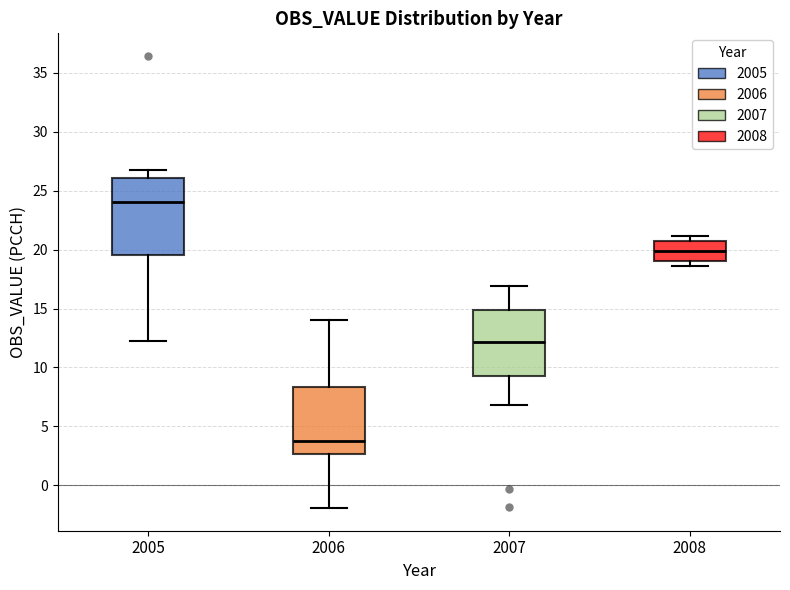

Reading left to right, read every box against the y-axis: the position of its median line, the range the box covers, and the ends of its whiskers. The values are not printed on the chart, so give them approximately, as read against the axis.

2005: median 24.0, box 19.5 to 26.0, whiskers 12.5 to 26.5
2006: median 4.0, box 2.5 to 8.5, whiskers -2.0 to 14.0
2007: median 12.0, box 9.5 to 15.0, whiskers 7.0 to 17.0
2008: median 20.0, box 19.0 to 20.5, whiskers 18.5 to 21.0